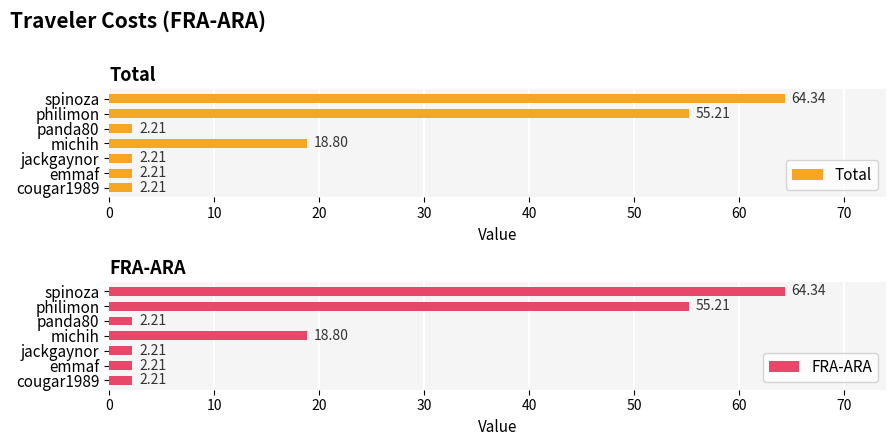

Which category has the highest value in the Total series?

spinoza